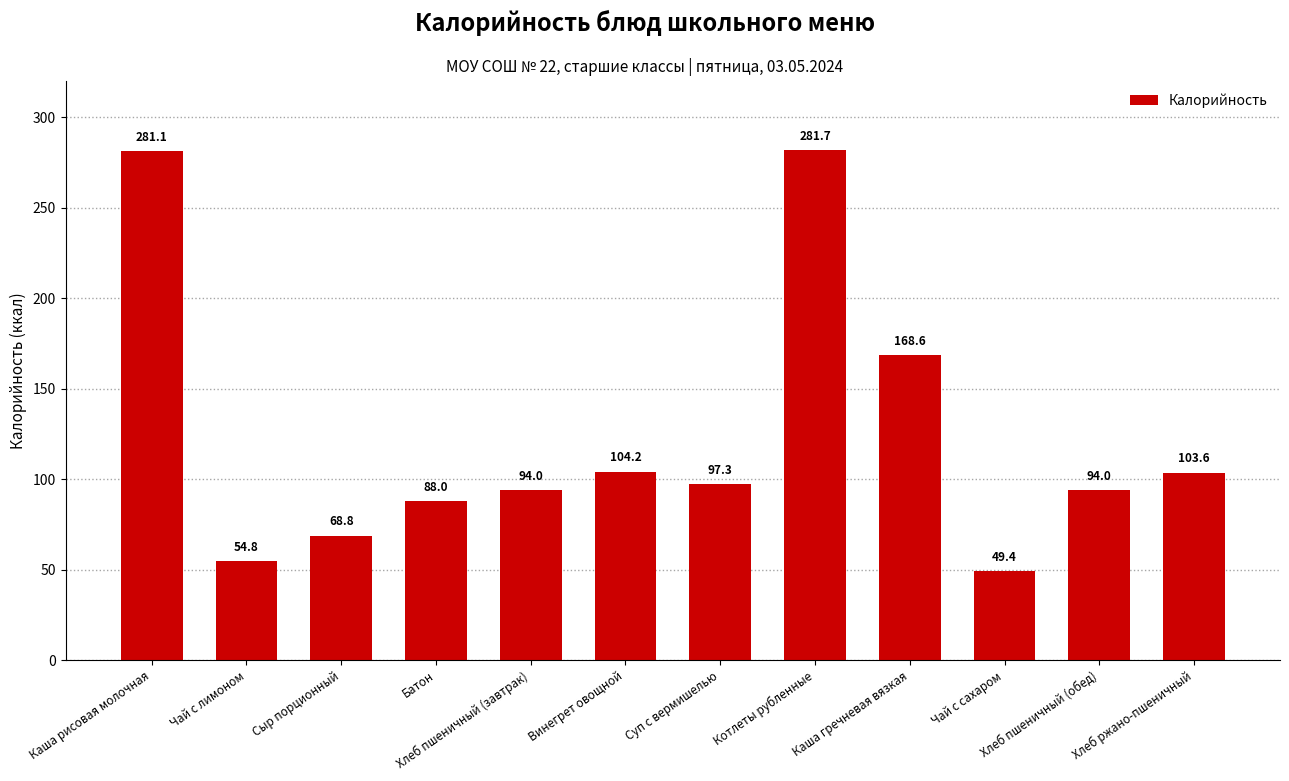

What is the average value?

123.8